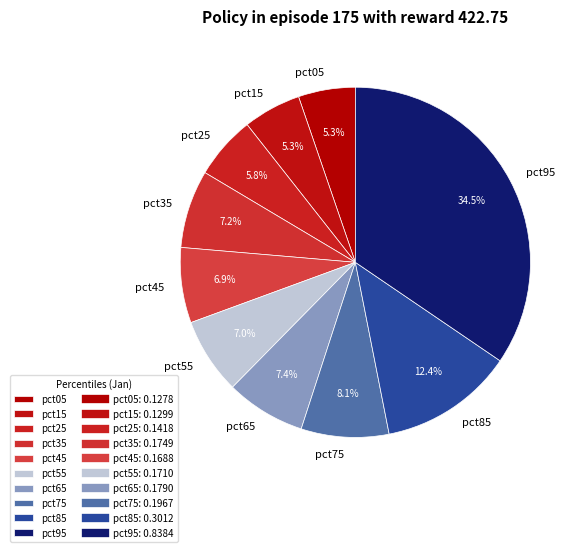

Between pct05 and pct45, which is larger?

pct45